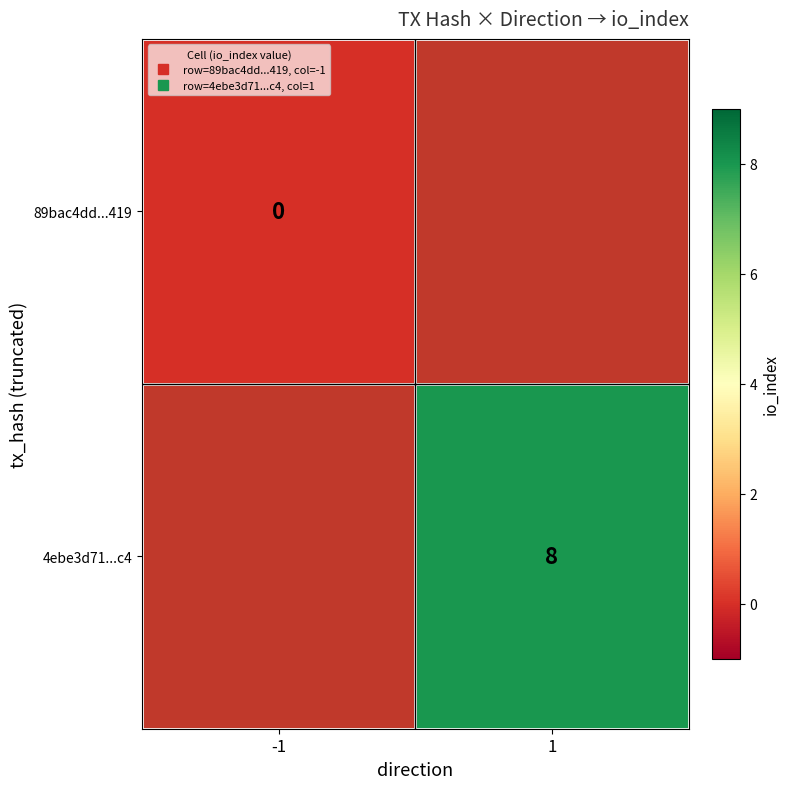

True or false: 4ebe3d71...c4 has a value of 8.0 at 1.

True